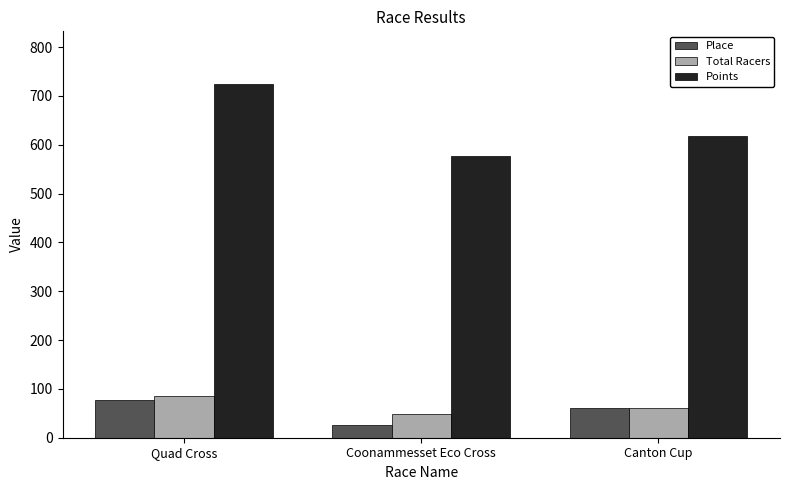

How many series are shown in this chart?

3